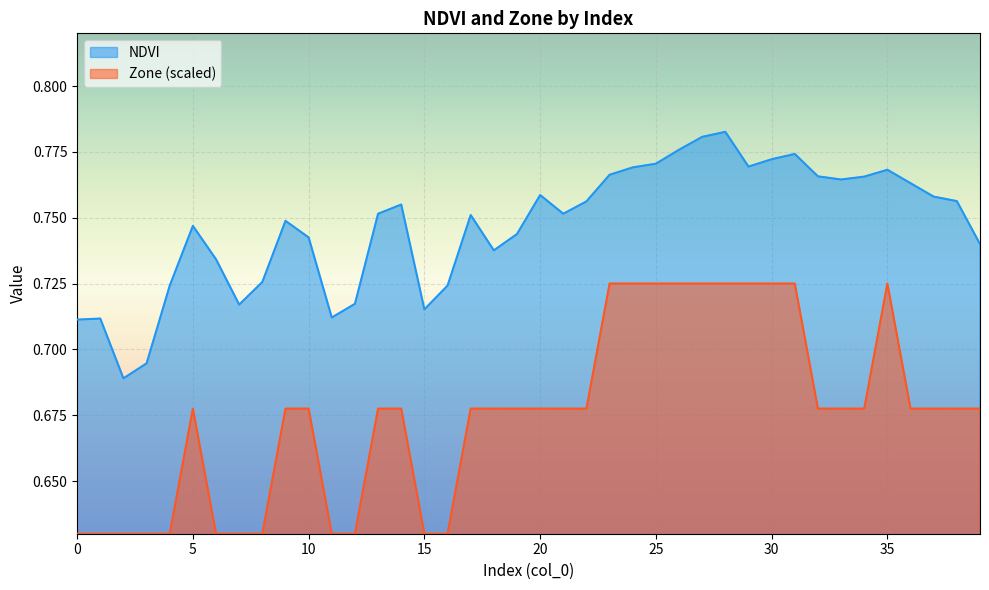

At which category does Zone reach its first local peak?

5